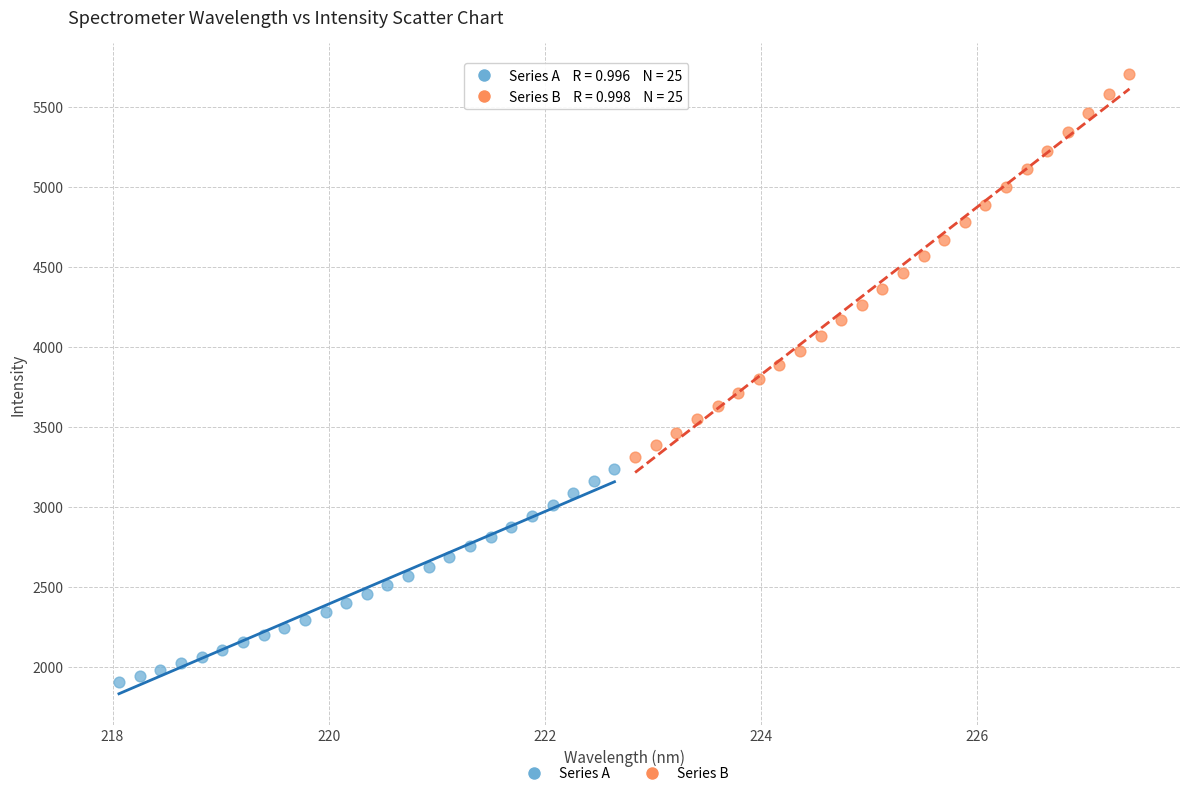

Which series has the widest spread of Y values?

Series B